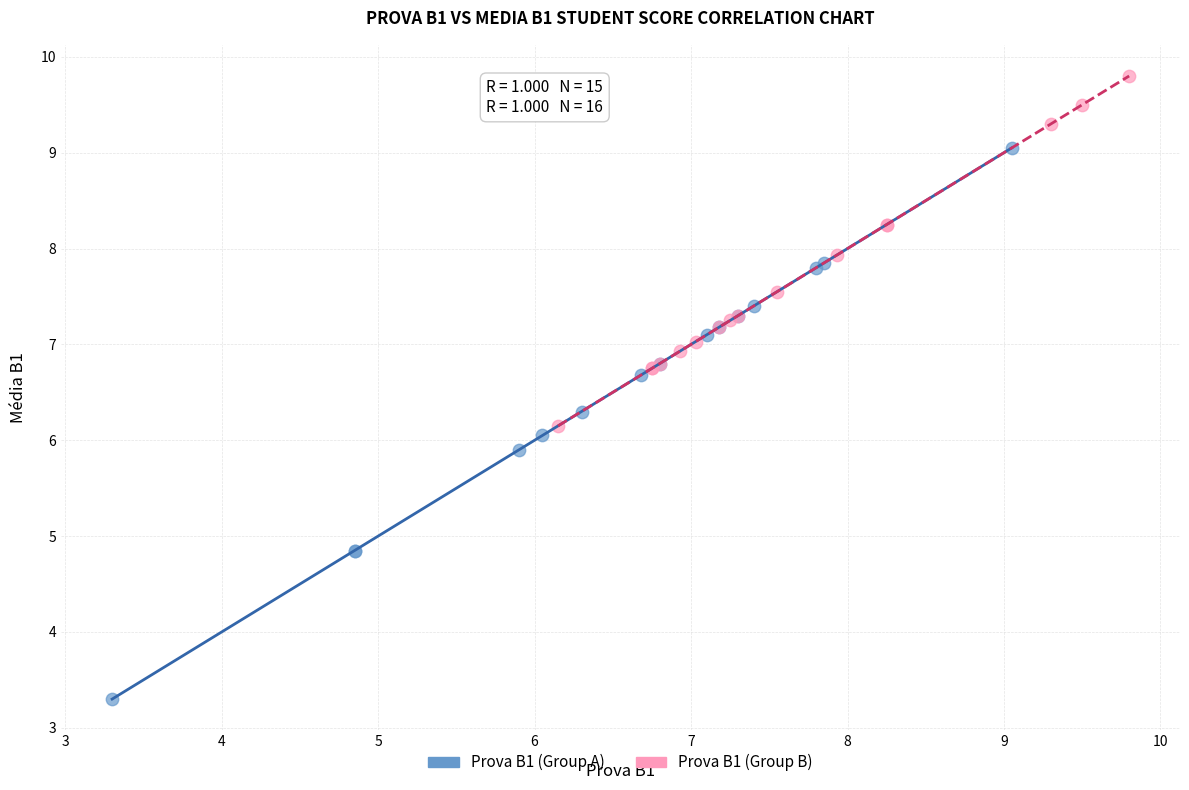

Which series has the widest spread of Y values?

Prova B1 (Group A)